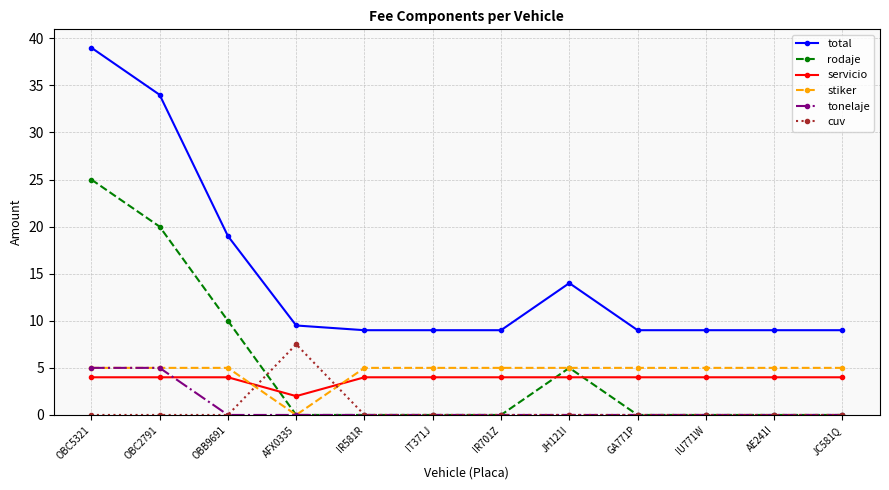

What is the highest value of the tonelaje series?

5.0